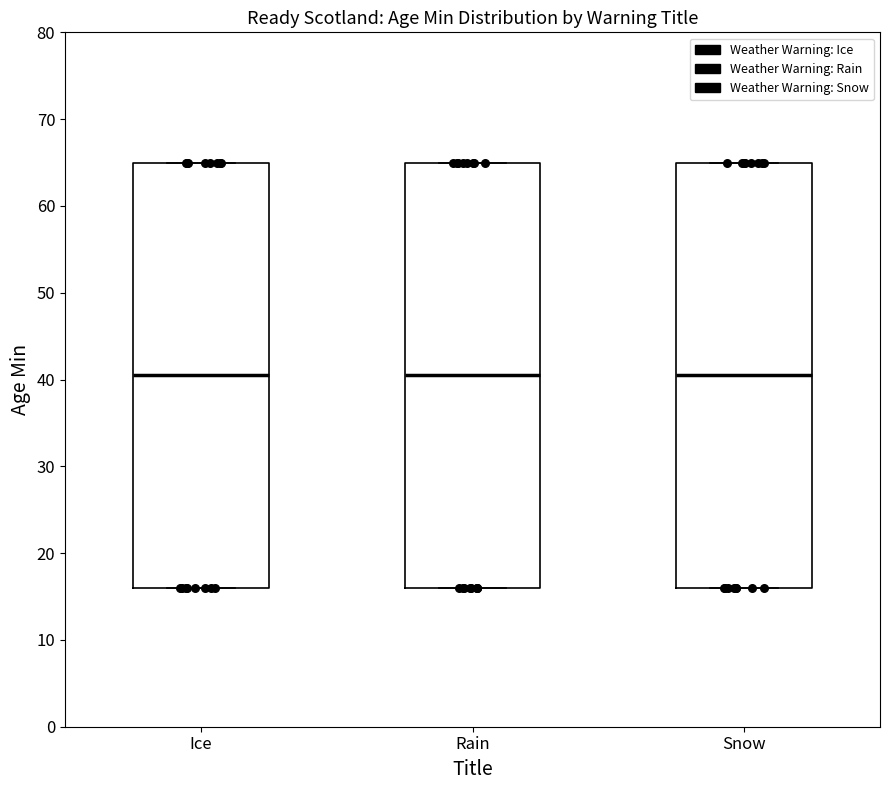

Reading left to right, transcribe this box plot: for each box, give where its median line is, the range the box spans, and where its two whiskers end, as read against the y-axis. The values are not printed on the chart, so give them approximately, as read against the axis.

Ice: median 41, box 16 to 65, whiskers 16 to 65
Rain: median 41, box 16 to 65, whiskers 16 to 65
Snow: median 41, box 16 to 65, whiskers 16 to 65